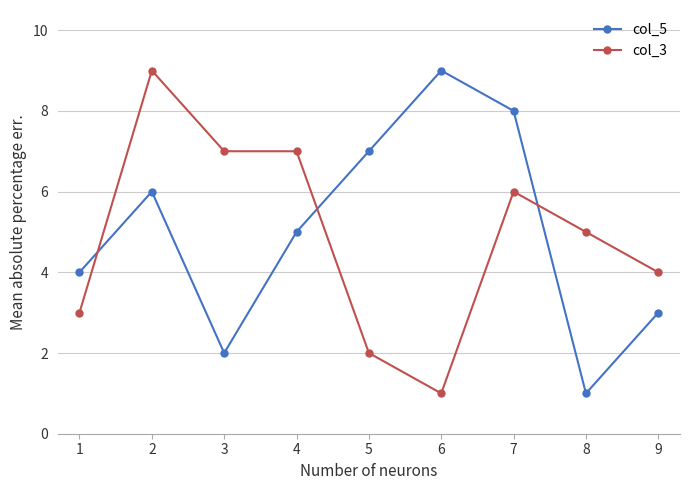

The col_3 series shows 12 at 4. True or false?

False